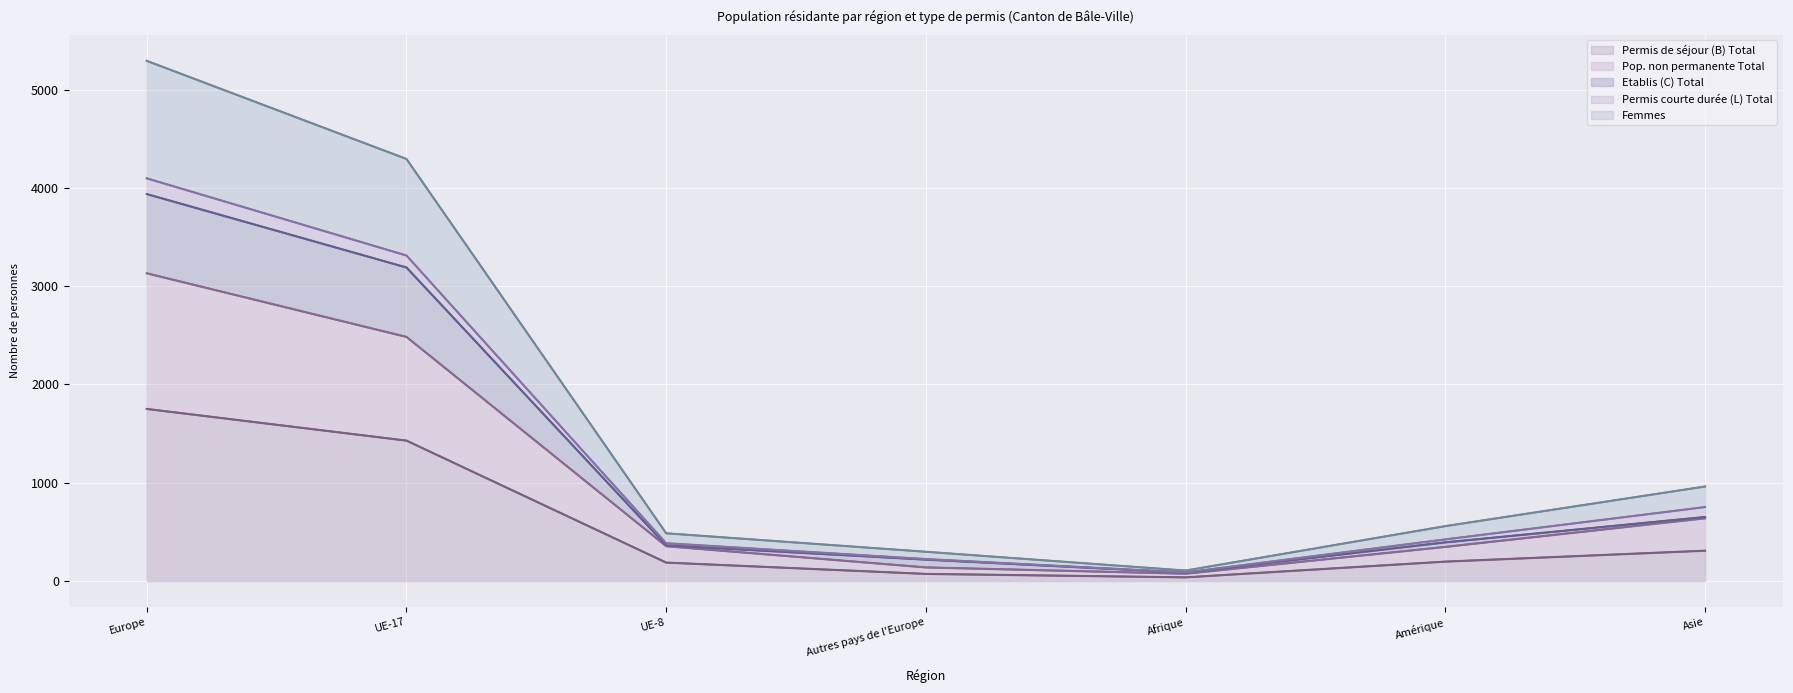

At which label does Femmes first exceed 559?

Europe